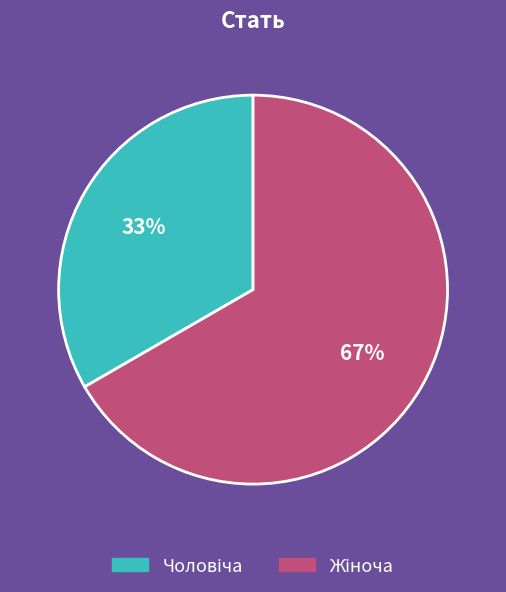

To the nearest percent, what is the average slice percentage?

50%